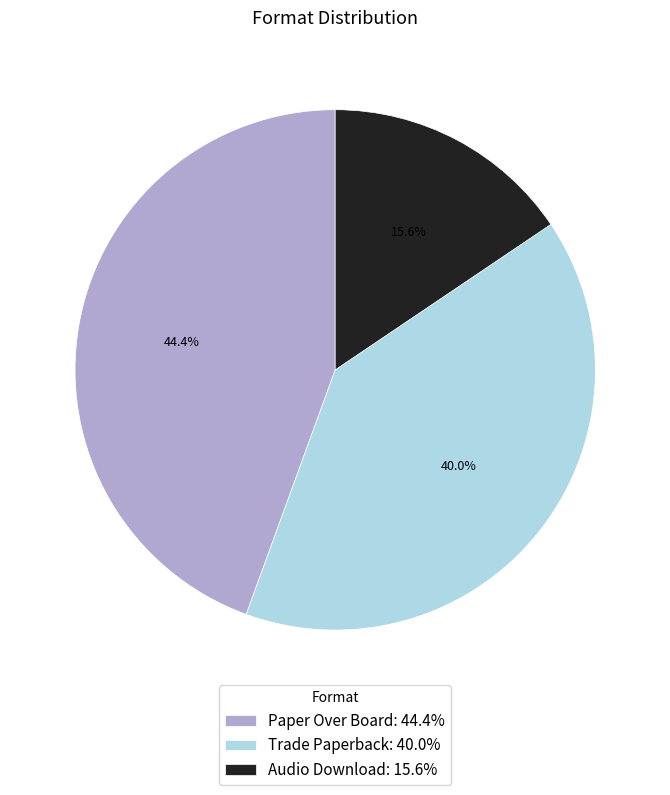

Between Trade Paperback: 40.0% and Paper Over Board: 44.4%, which is larger?

Paper Over Board: 44.4%